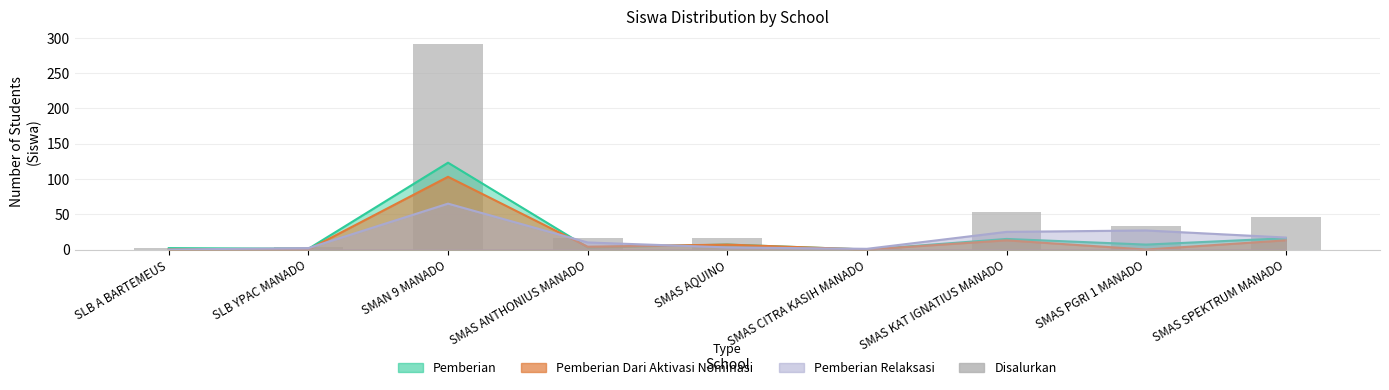

What is the value of the 2nd bar from the left?

3